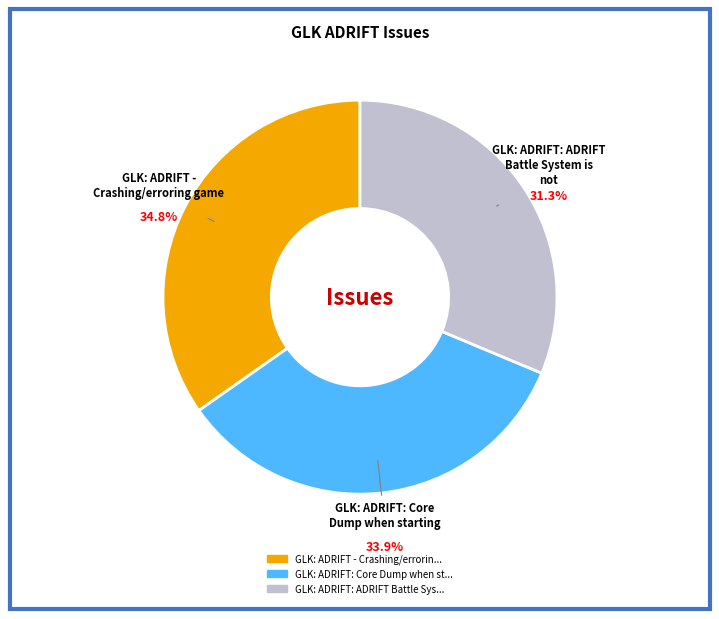

Is there any slice that represents more than half of the pie?

No